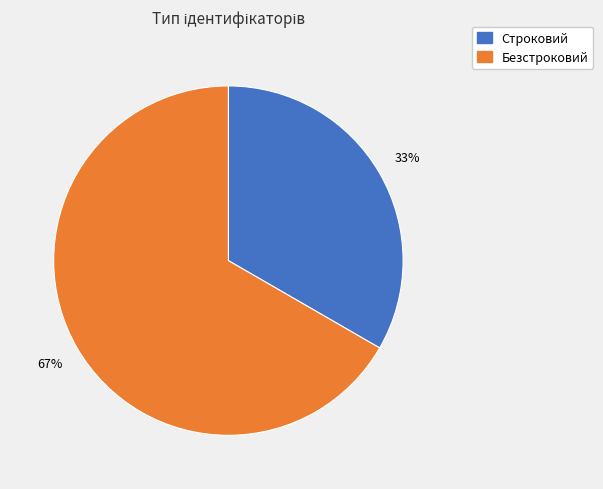

What is the ratio of the value at Строковий to the value at Безстроковий?

0.5